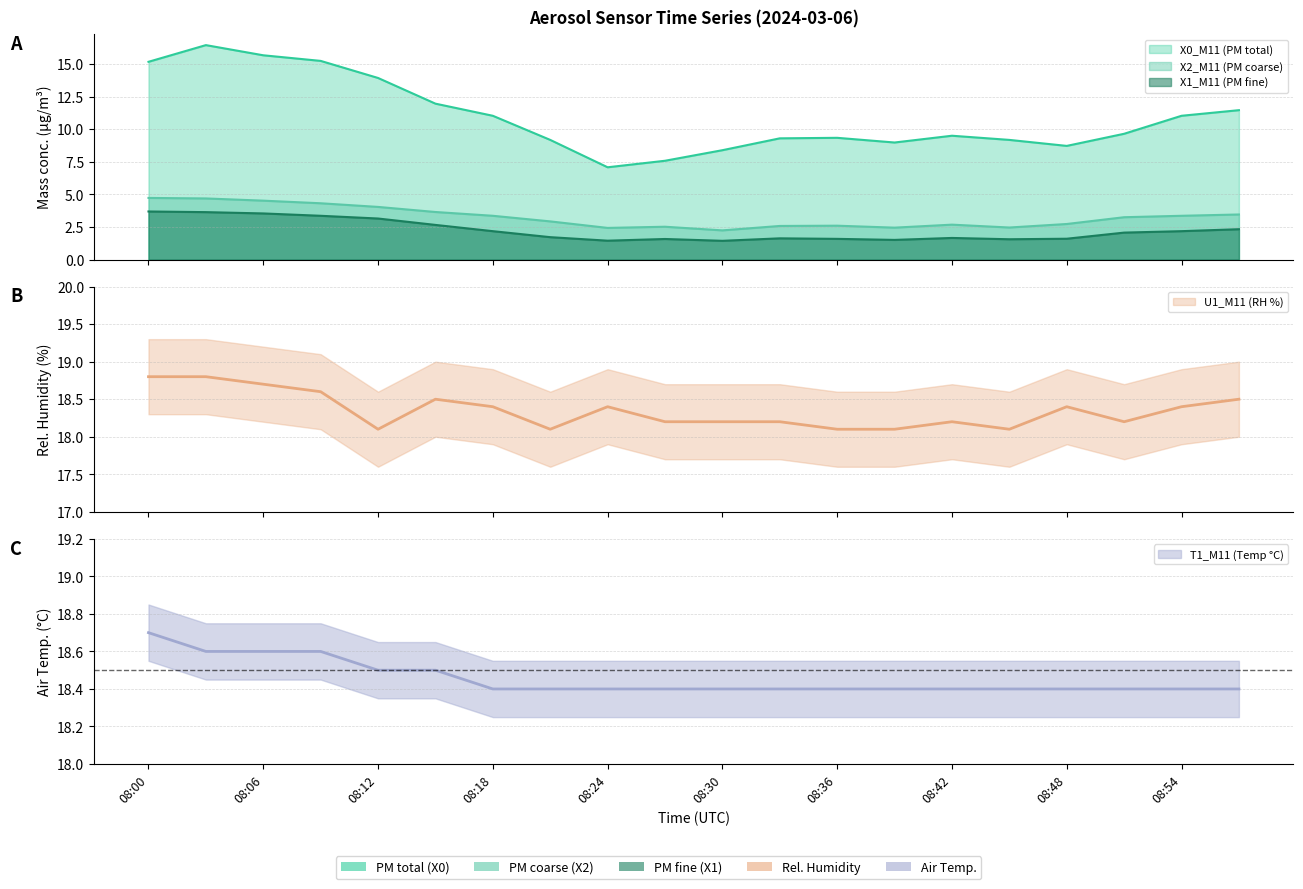

The T1_M11 (Temp °C) series shows 27.3 at 08:24. True or false?

False